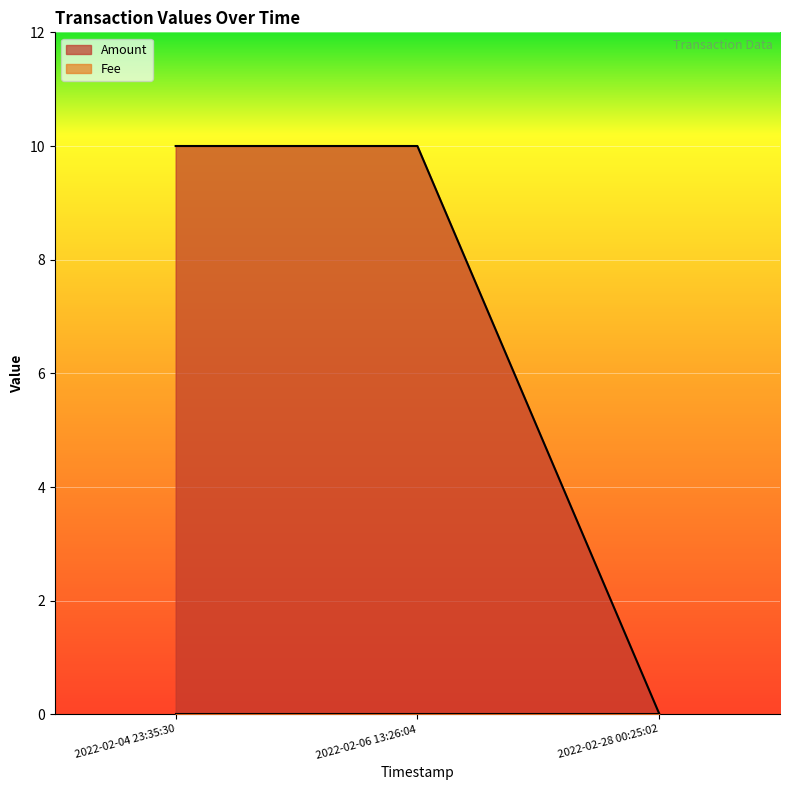

Reading right to left, transcribe all the data shown in this chart.

2022-02-28 00:25:02=0.0	2022-02-06 13:26:04=10.0	2022-02-04 23:35:30=10.0